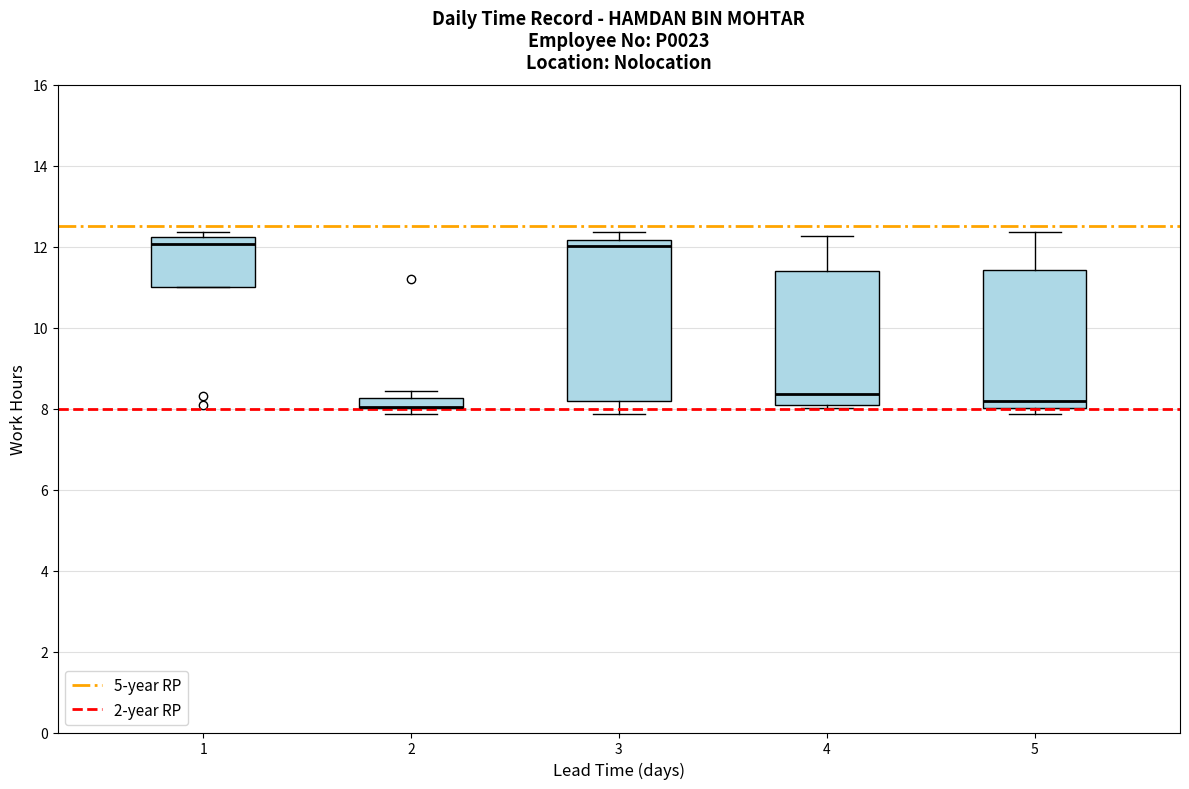

Comparing the boxes themselves (not the whiskers), which one is the tallest?

3